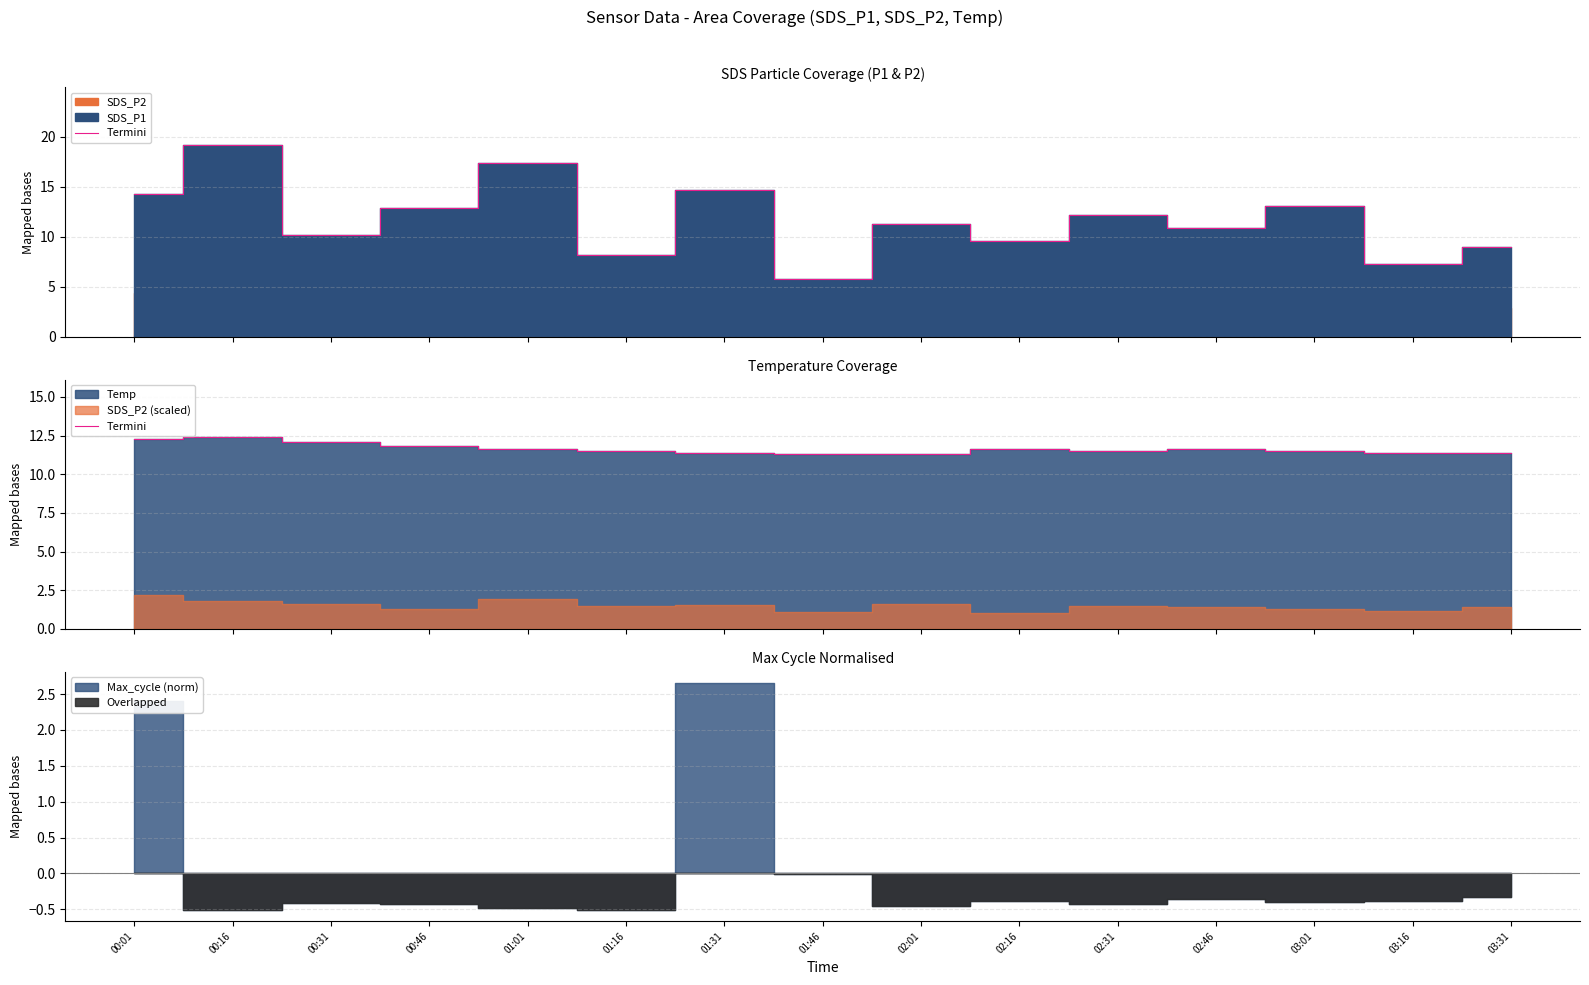

Between 02:01 and 03:16, which is larger?

03:16